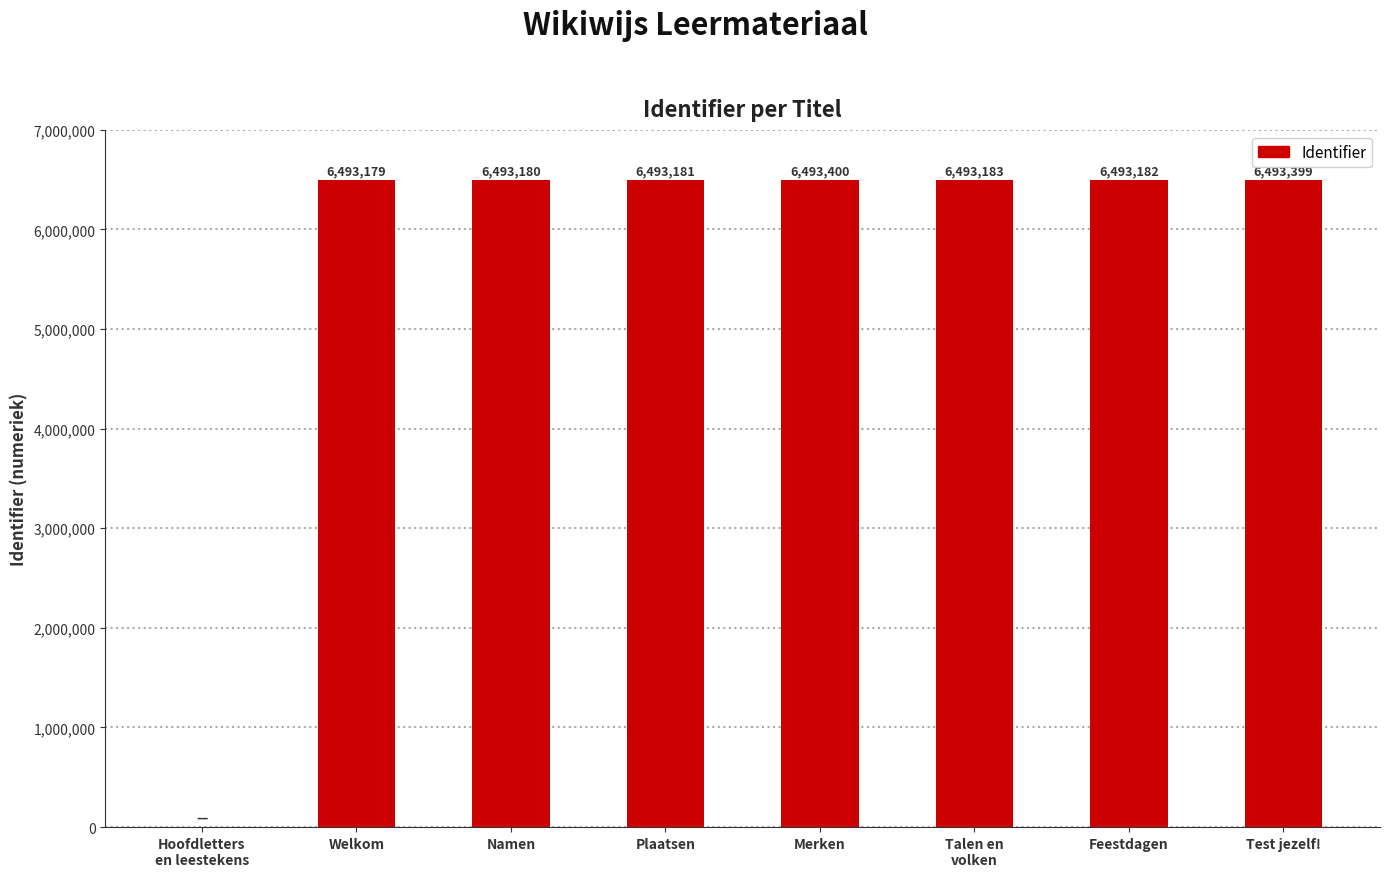

What is the change in value from Merken to Feestdagen?

-218